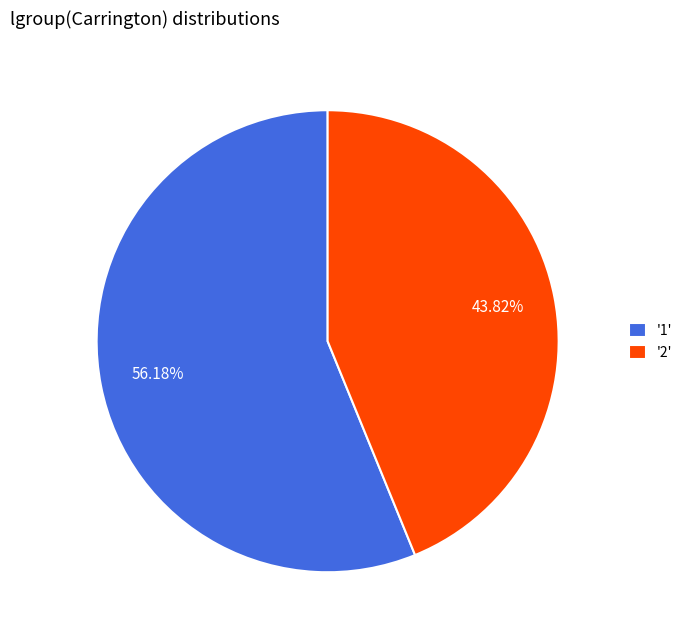

Which has a higher value, '1' or '2'?

'1'